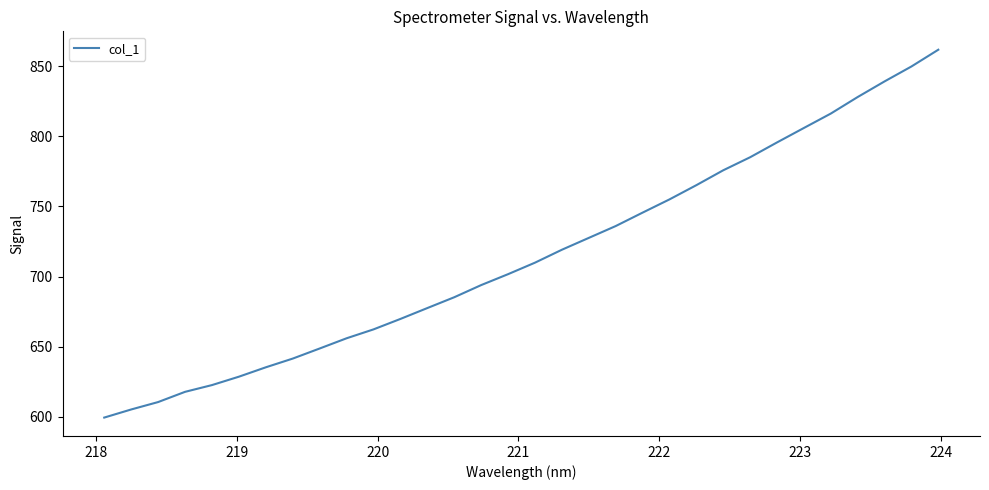

What is the smallest value displayed?

599.5